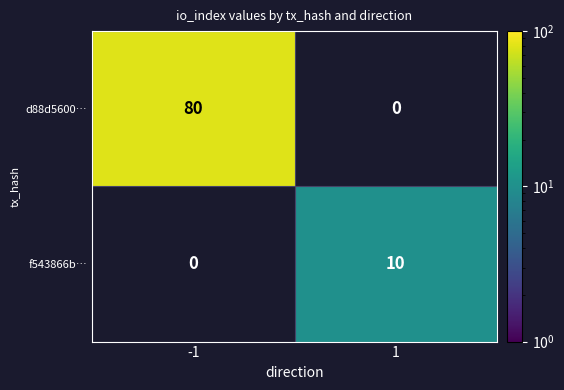

At which category does the chart reach its peak across all series?

-1